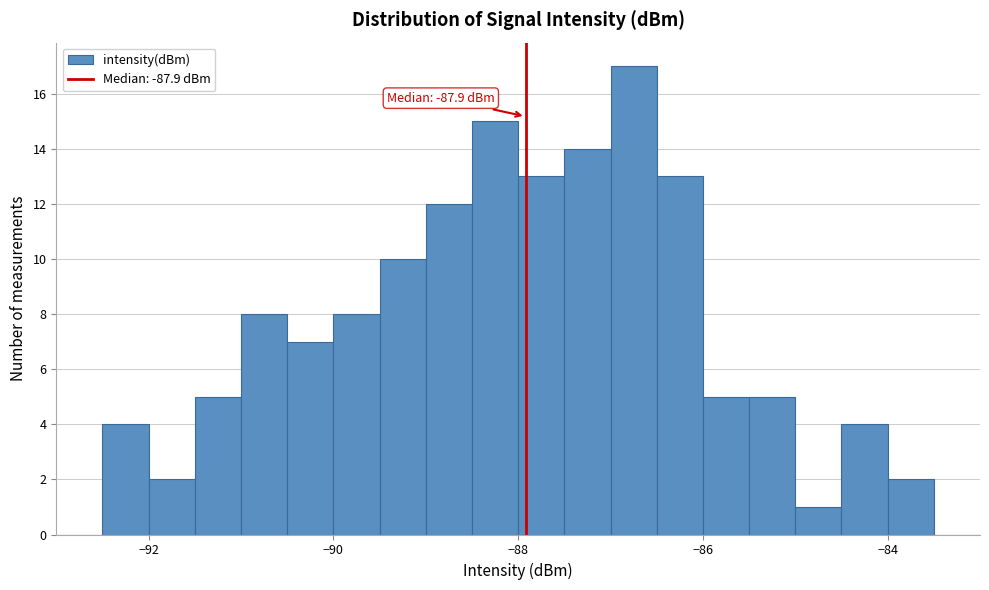

Read against the x-axis, roughly where is the centre of the tallest bar?

-86.8